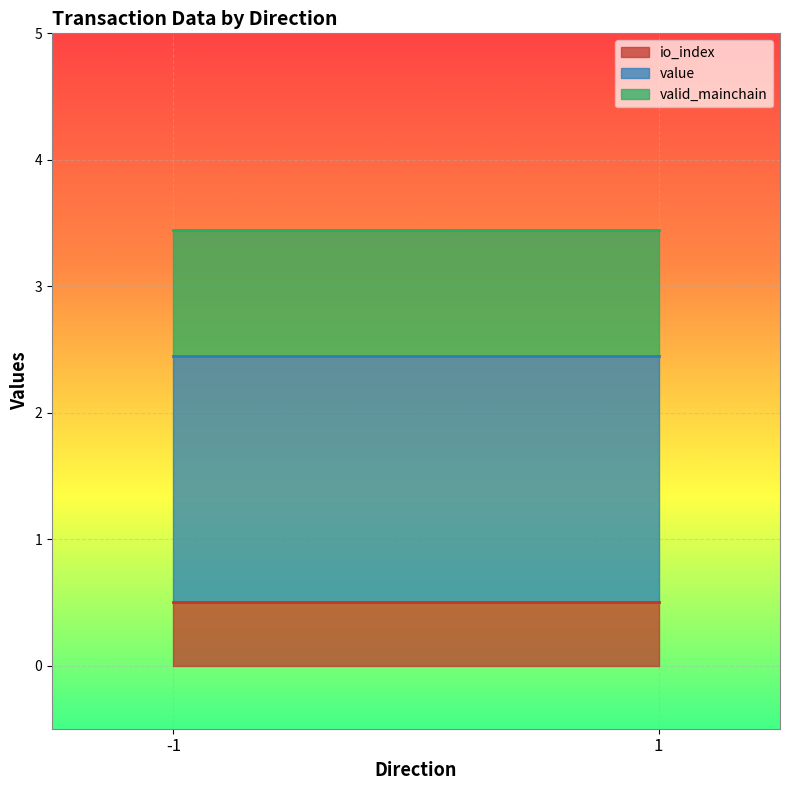

Which category has the highest value in the io_index series?

-1